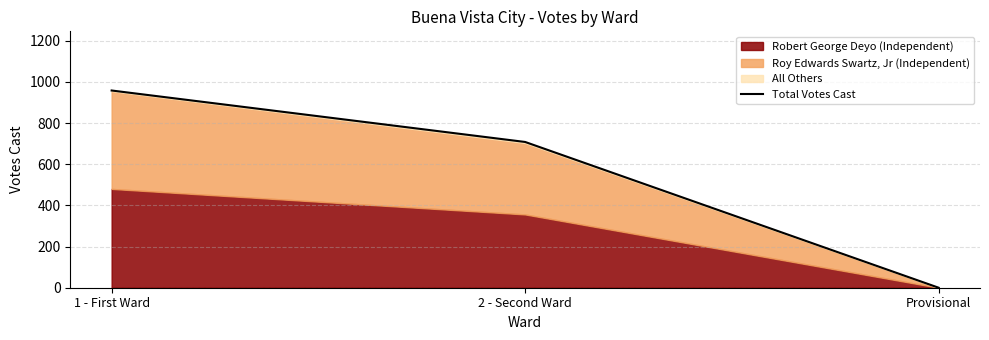

How many positive values are there?

2